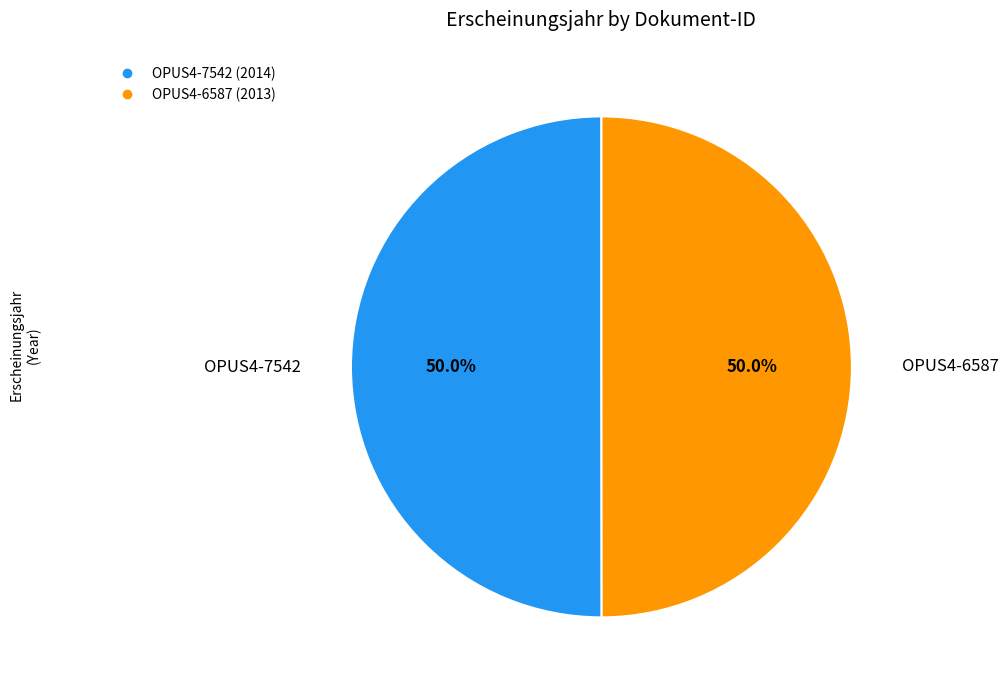

To the nearest percent, what is the combined percentage of OPUS4-7542 and OPUS4-6587?

100%